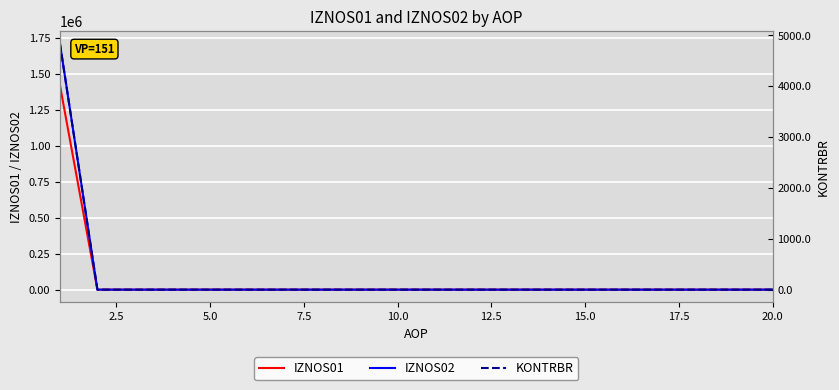

The IZNOS02 series shows 949234.4 at 20.0. True or false?

False